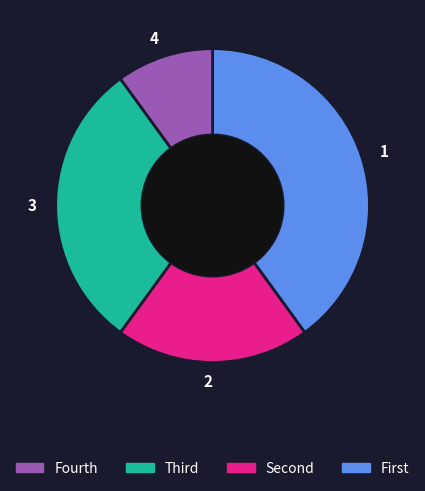

Is 1 the majority of the pie?

No